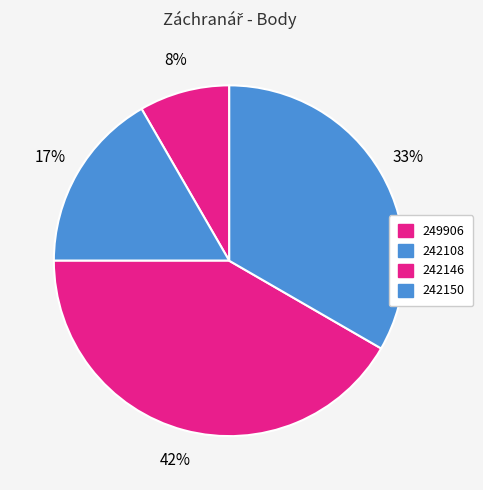

What is the total percentage of 242150 and 249906?

41.7%